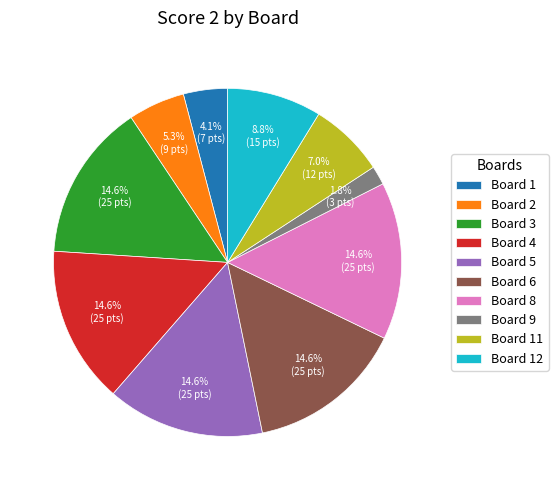

How many slices are in this pie chart?

10